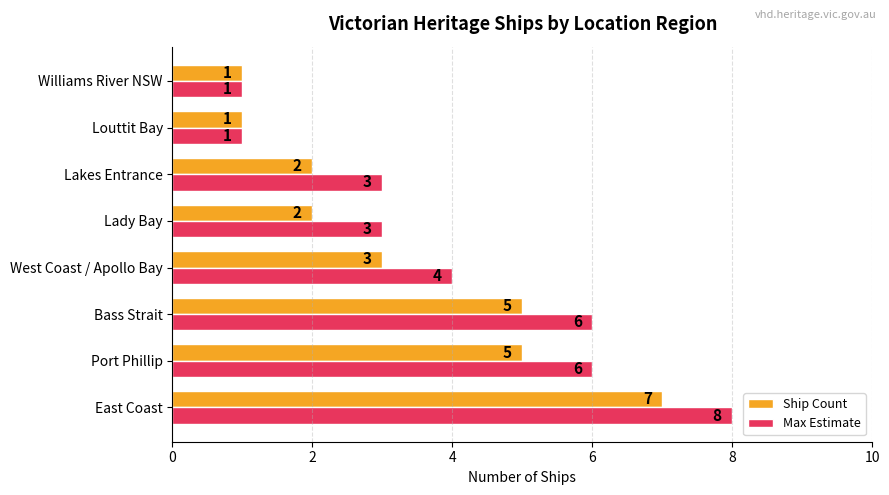

Which category has the highest value in the Ship Count series?

East Coast